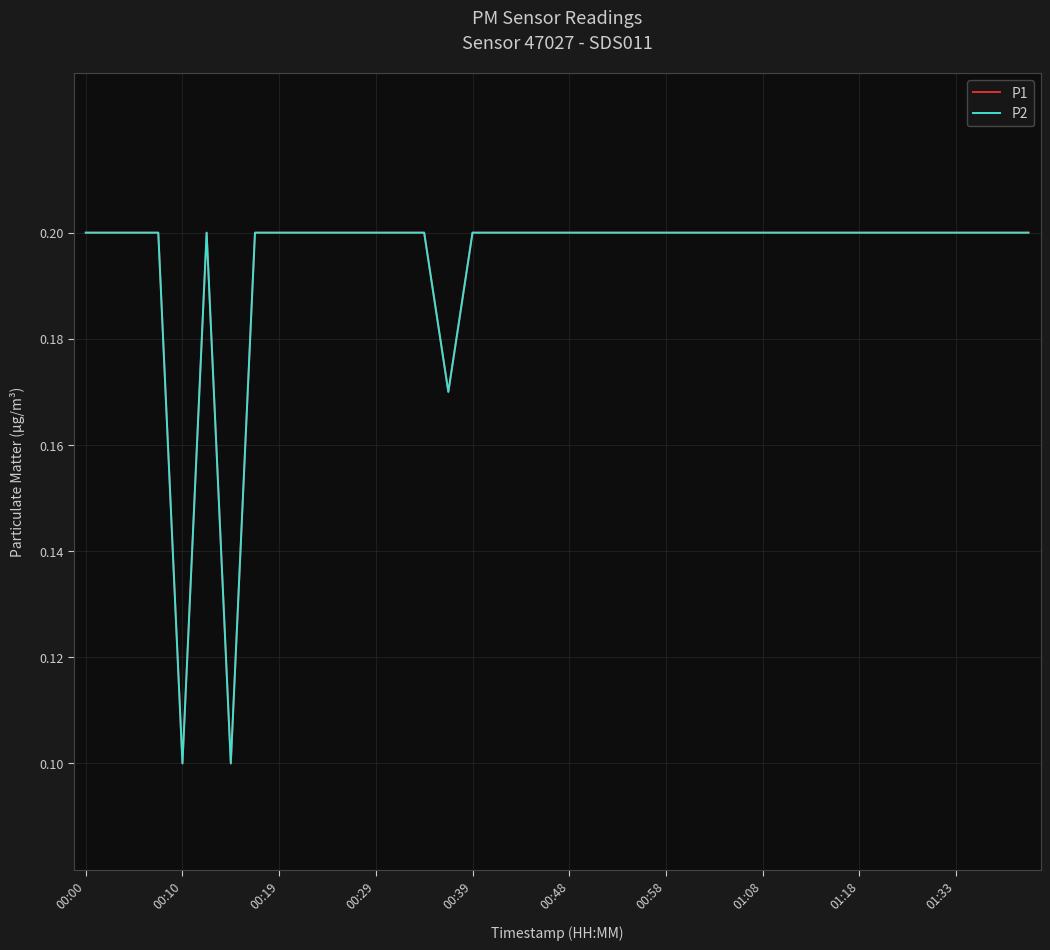

Does the chart display data point markers on the line(s)?

No